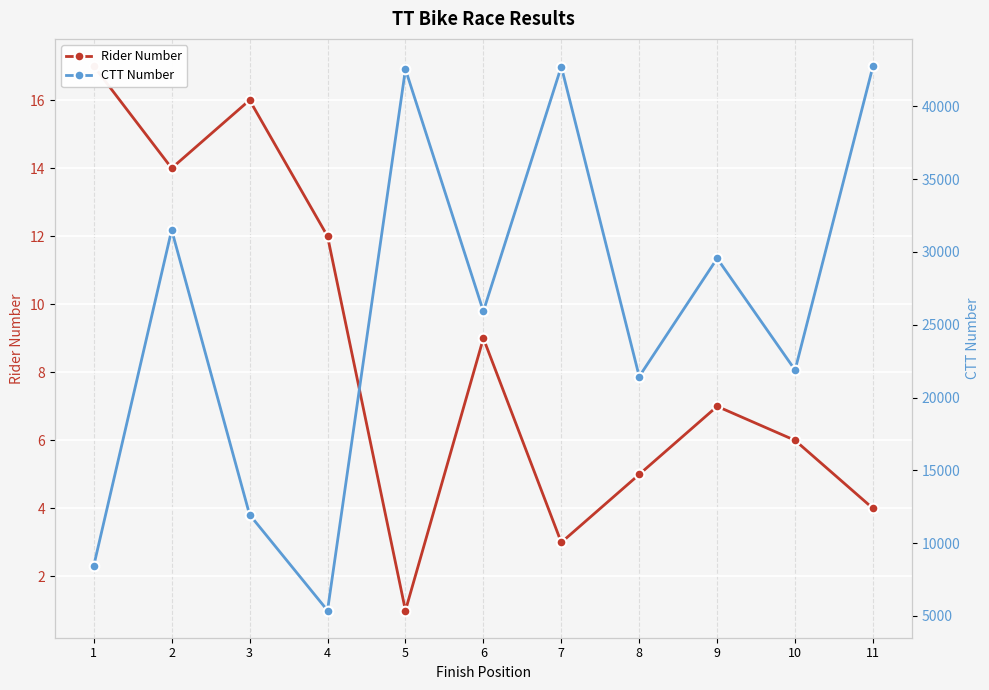

What is the value of the CTT Number point at the 7th from the left?

42738